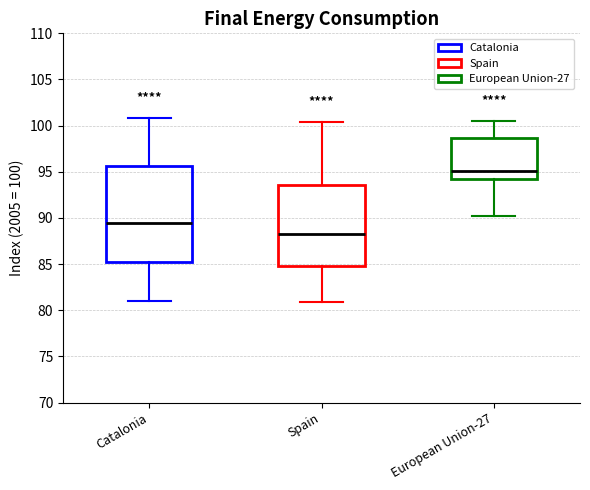

Reading left to right, read every box against the y-axis: the position of its median line, the range the box covers, and the ends of its whiskers. The values are not printed on the chart, so give them approximately, as read against the axis.

Catalonia: median 89.5, box 85.5 to 95.5, whiskers 81.0 to 101.0
Spain: median 88.5, box 85.0 to 93.5, whiskers 81.0 to 100.5
European Union-27: median 95.0, box 94.0 to 98.5, whiskers 90.0 to 100.5